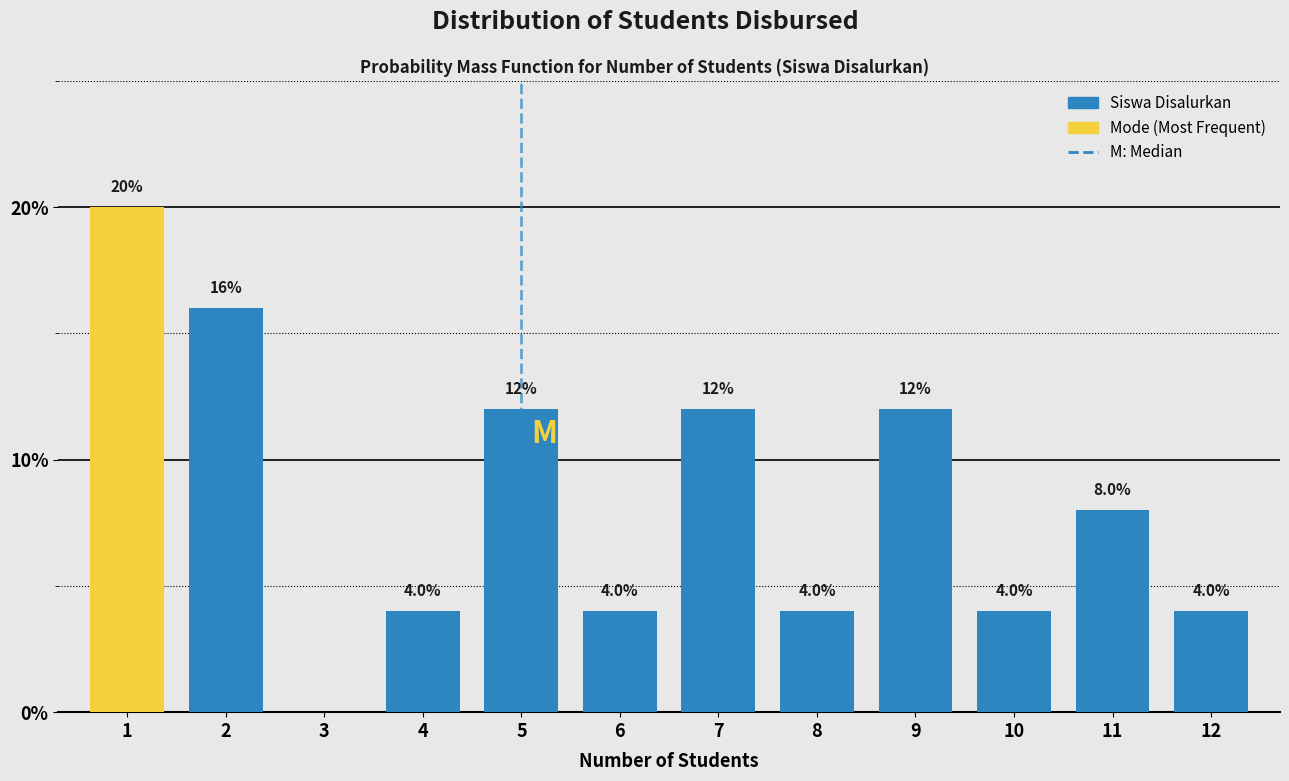

Reading right to left, list all the values displayed in this chart.

12=4	11=8	10=4	9=12	8=4	7=12	6=4	5=12	4=4	3=0	2=16	1=20